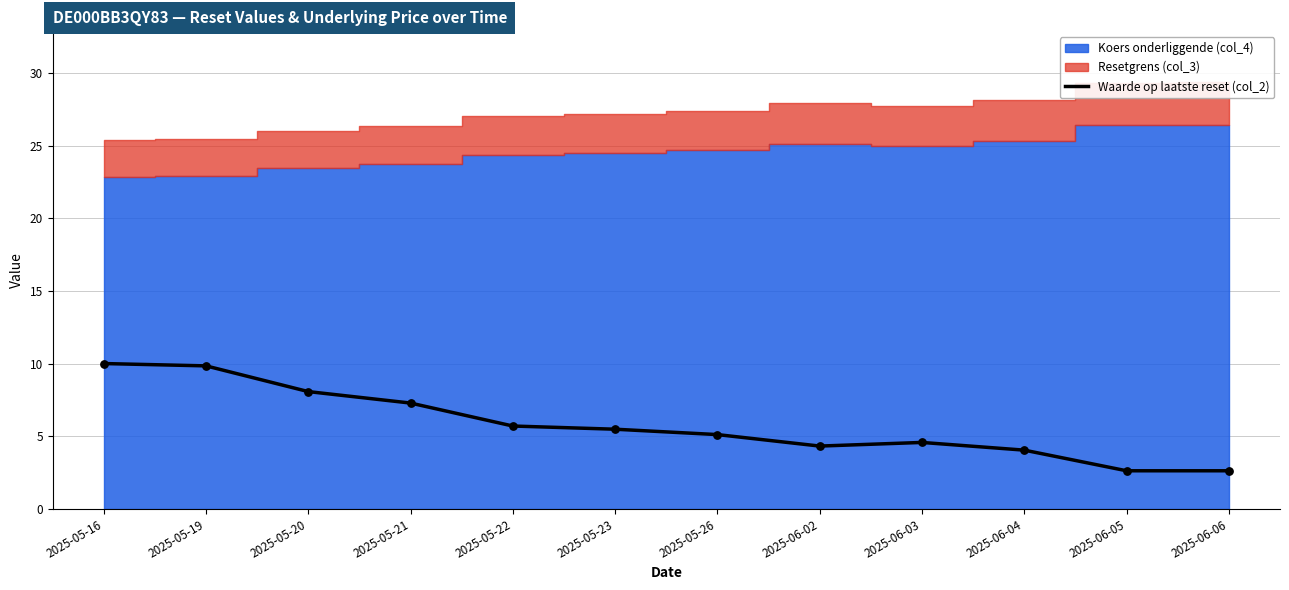

Approximately how many times larger is the value at 2025-05-21 compared to 2025-05-16?

0.7